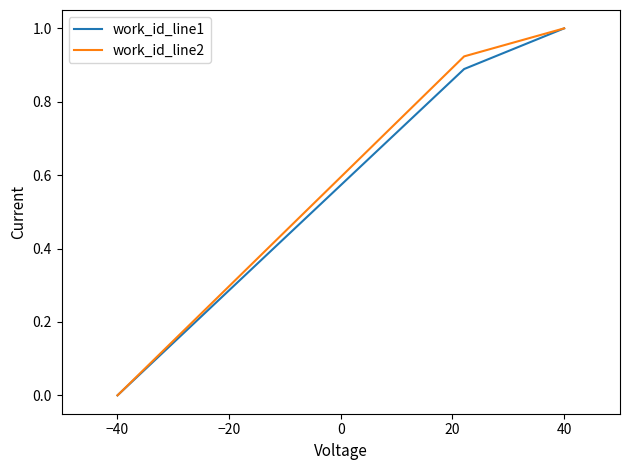

What is the greatest value displayed?

1.0